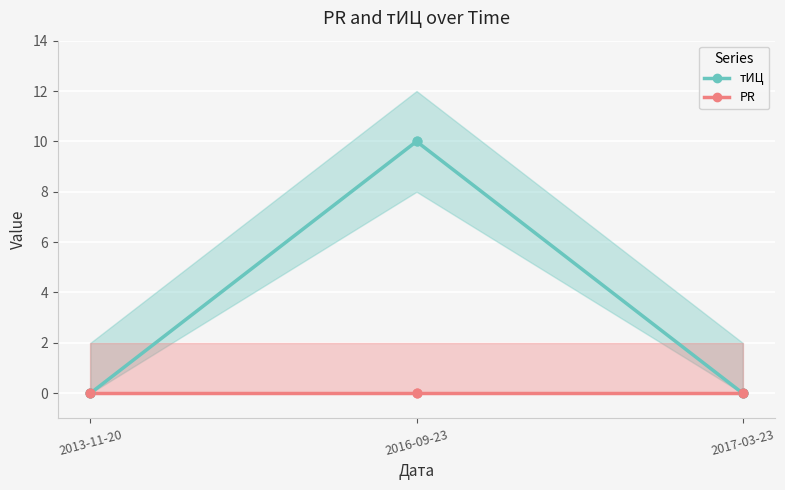

Which series contains the lowest Y value?

тИЦ